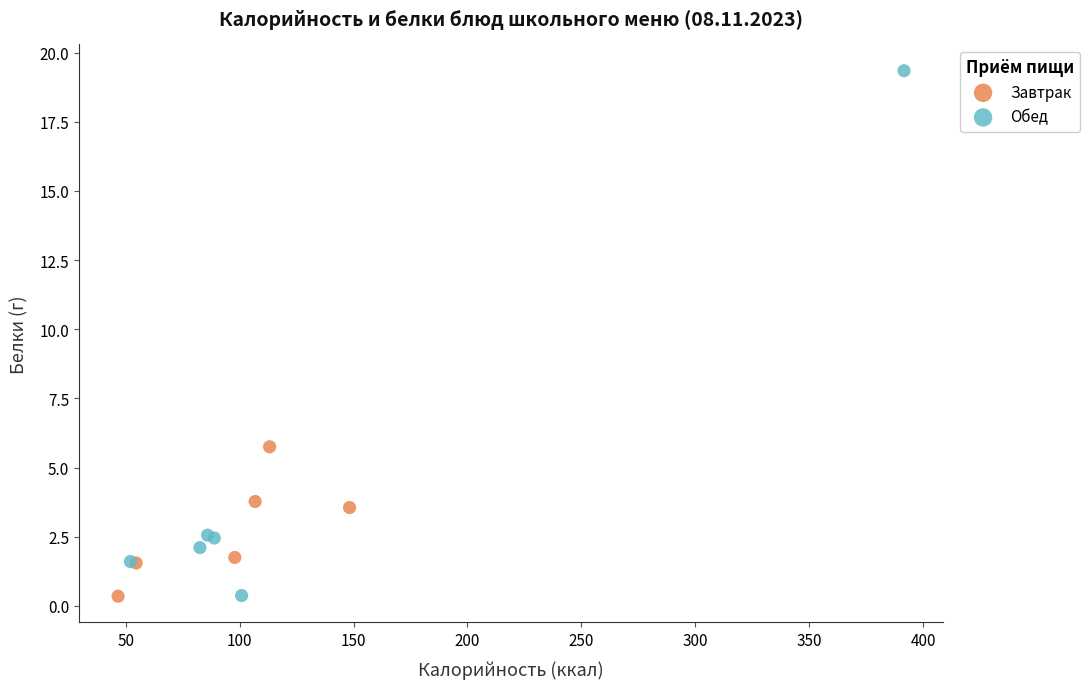

Which series has the largest Y range (max minus min)?

Обед